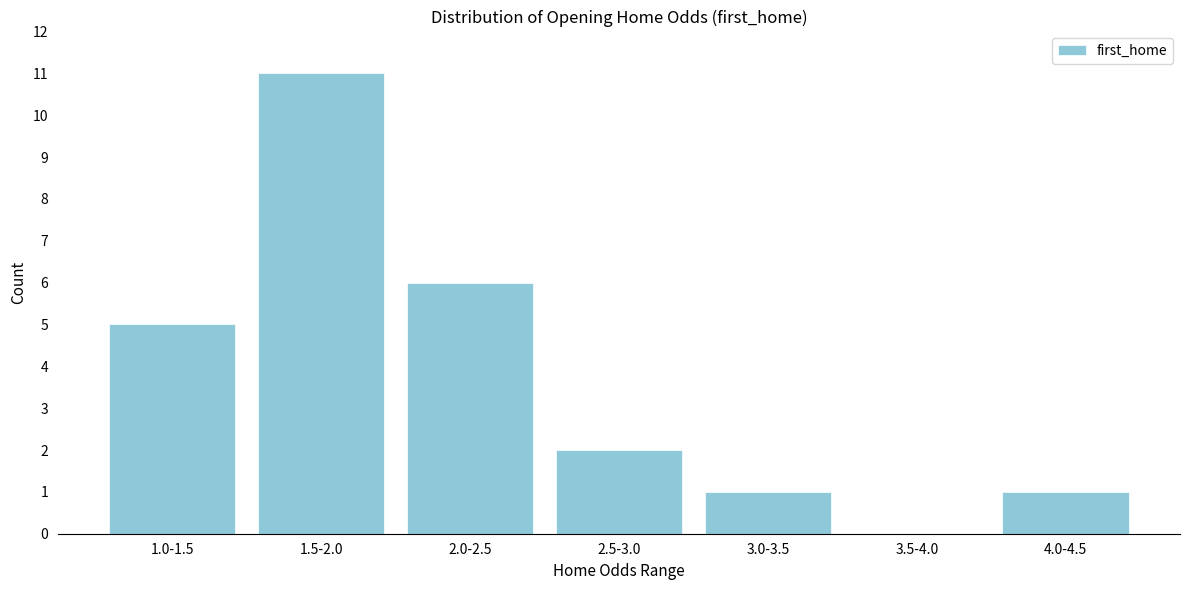

Reading right to left, what are all the values shown in this chart?

4.0-4.5=1	3.5-4.0=0	3.0-3.5=1	2.5-3.0=2	2.0-2.5=6	1.5-2.0=11	1.0-1.5=5